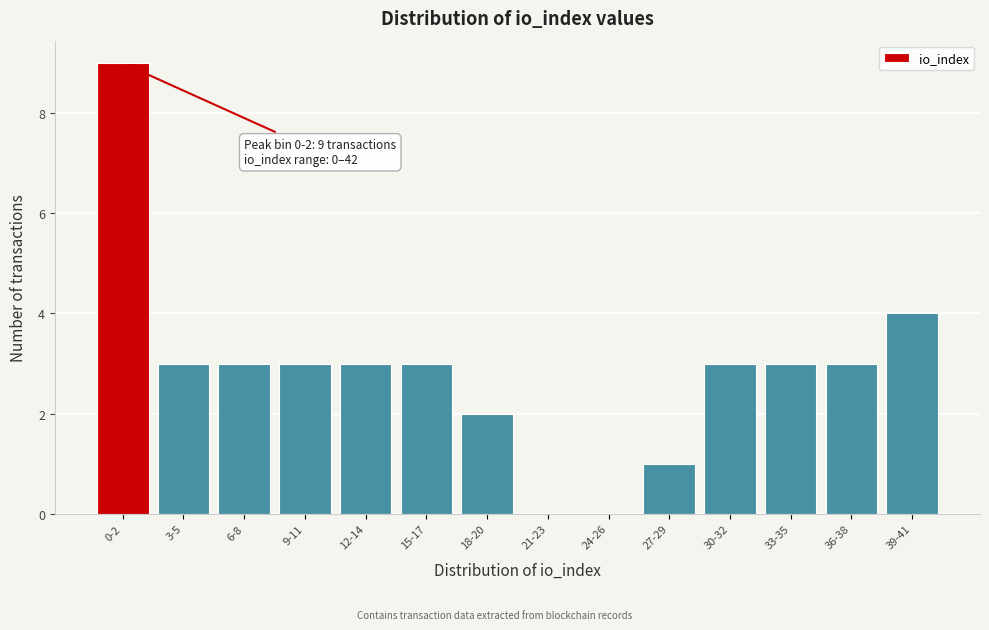

Reading left to right, list all the values displayed in this chart.

0-2=9	3-5=3	6-8=3	9-11=3	12-14=3	15-17=3	18-20=2	21-23=0	24-26=0	27-29=1	30-32=3	33-35=3	36-38=3	39-41=4